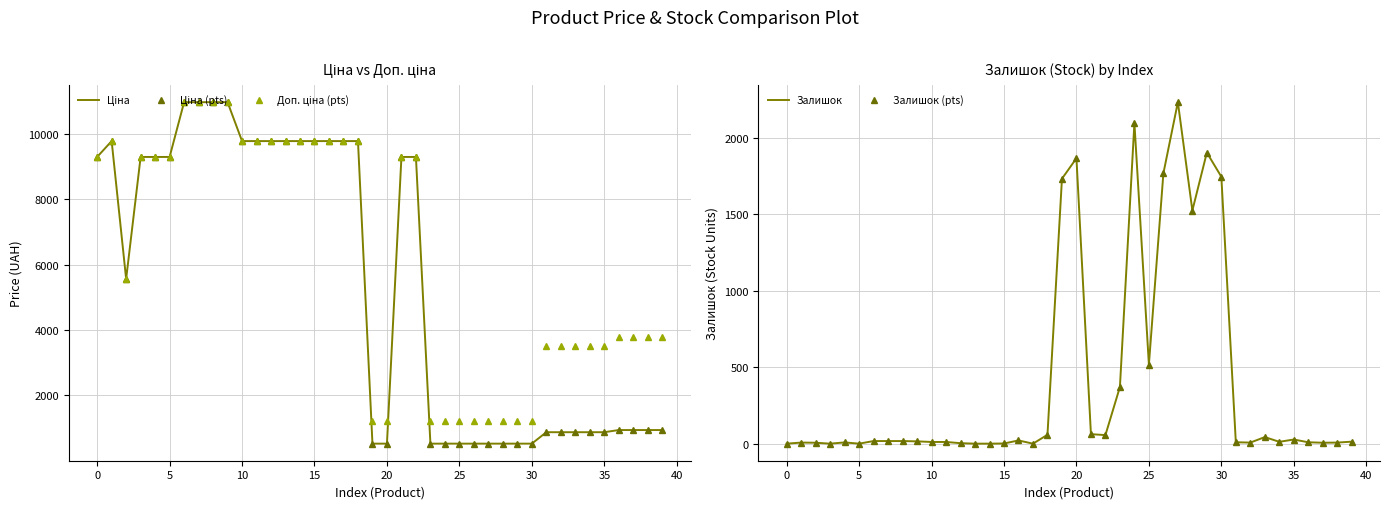

Which series has the largest total across all categories?

Доп. ціна (markers)